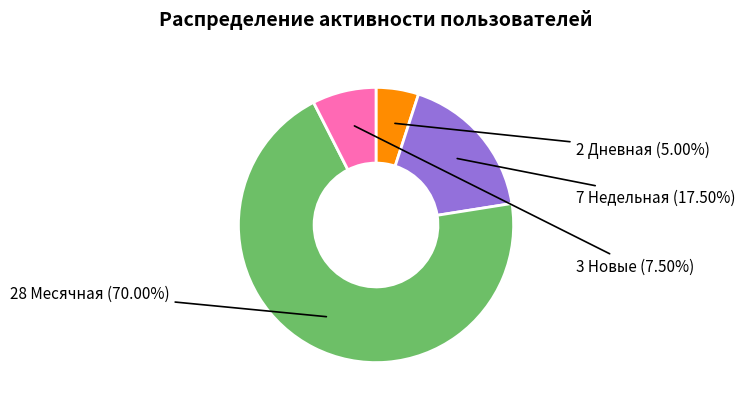

Is there a majority slice in this chart?

Yes